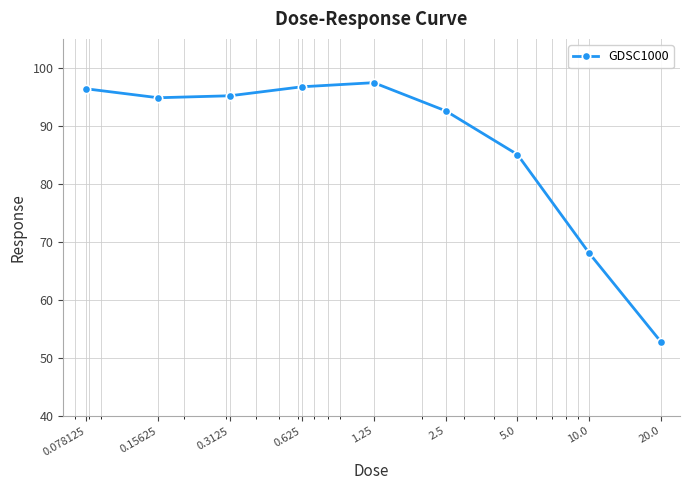

What is the sum of all values?

779.1